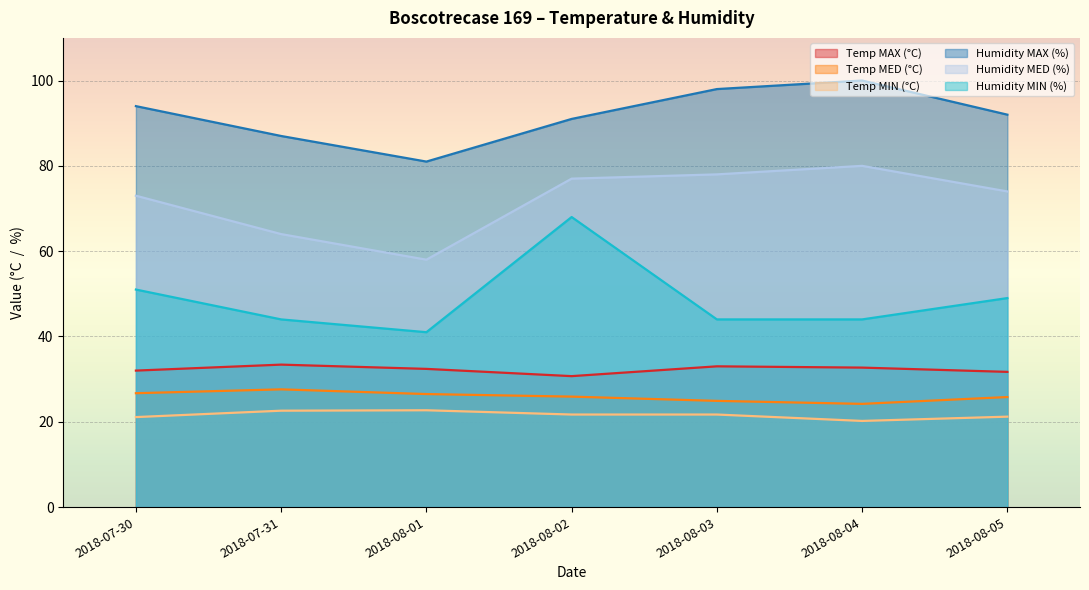

At which category does Temp MED (°C) reach its first local peak?

2018-07-31